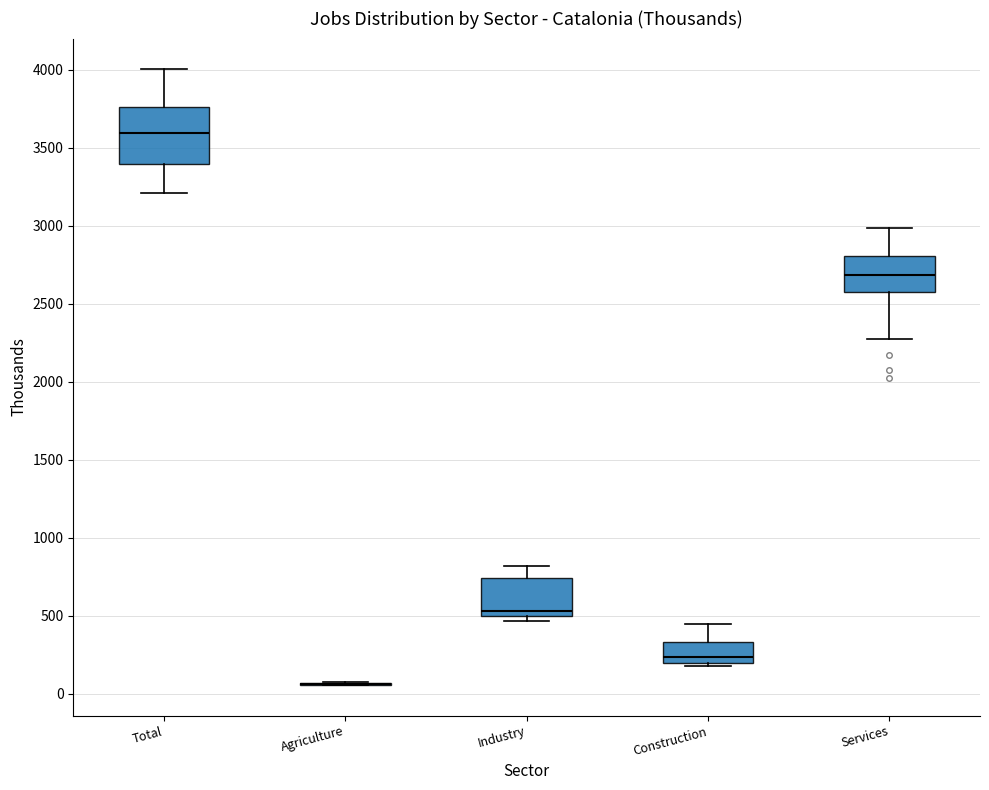

Reading left to right, read every box against the y-axis: the position of its median line, the range the box covers, and the ends of its whiskers. The values are not printed on the chart, so give them approximately, as read against the axis.

Total: median 3600, box 3400 to 3750, whiskers 3200 to 4000
Agriculture: box collapsed to a line at 50, whiskers 50 to 50
Industry: median 550, box 500 to 750, whiskers 450 to 800
Construction: median 250, box 200 to 350, whiskers 200 (just below the box's lower edge) to 450
Services: median 2700, box 2550 to 2800, whiskers 2250 to 3000